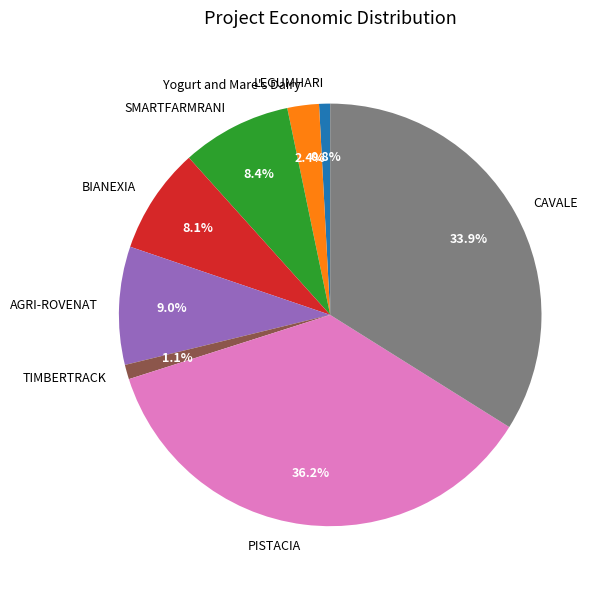

Combined, do PISTACIA and BIANEXIA account for over 50%?

No